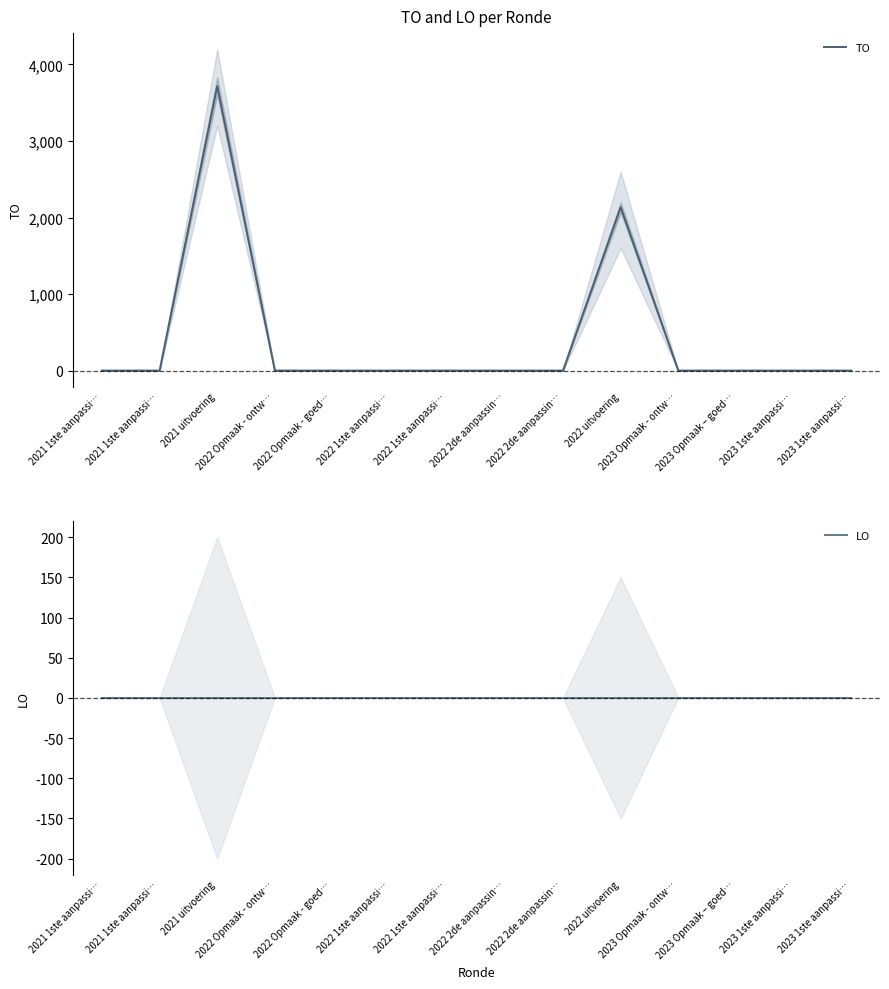

The value of TO at 2022 Opmaak - goed… is 0. True or false?

True